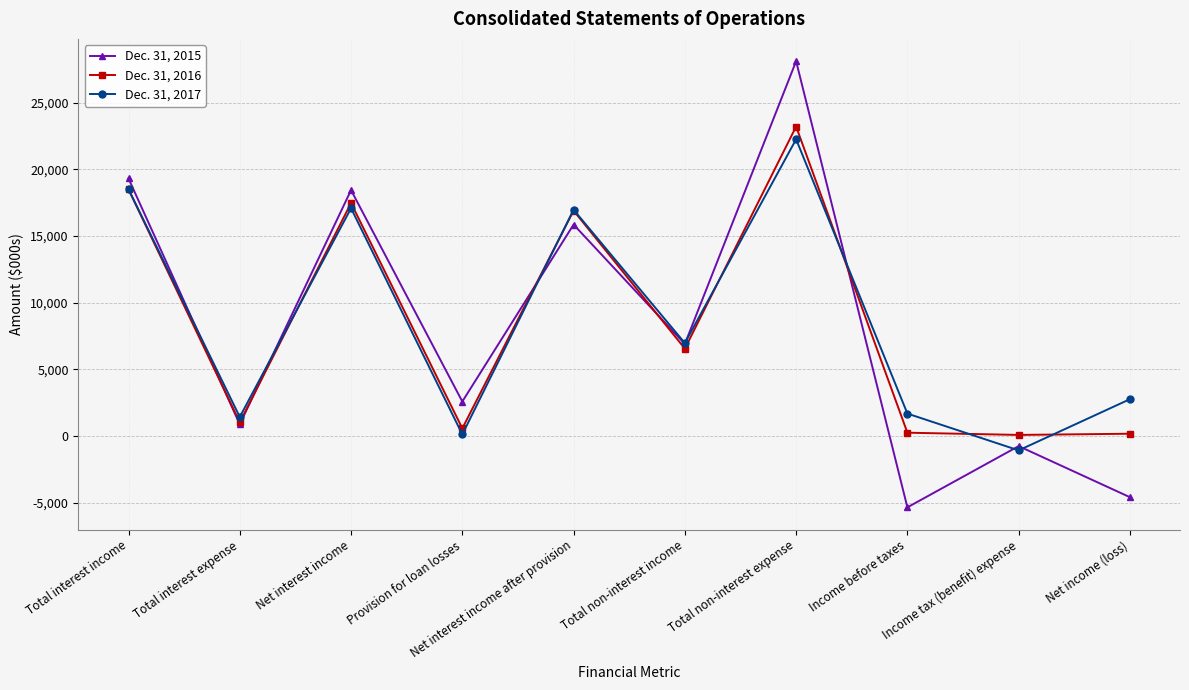

True or false: Dec. 31, 2017 has more than 2 interior local peaks.

True